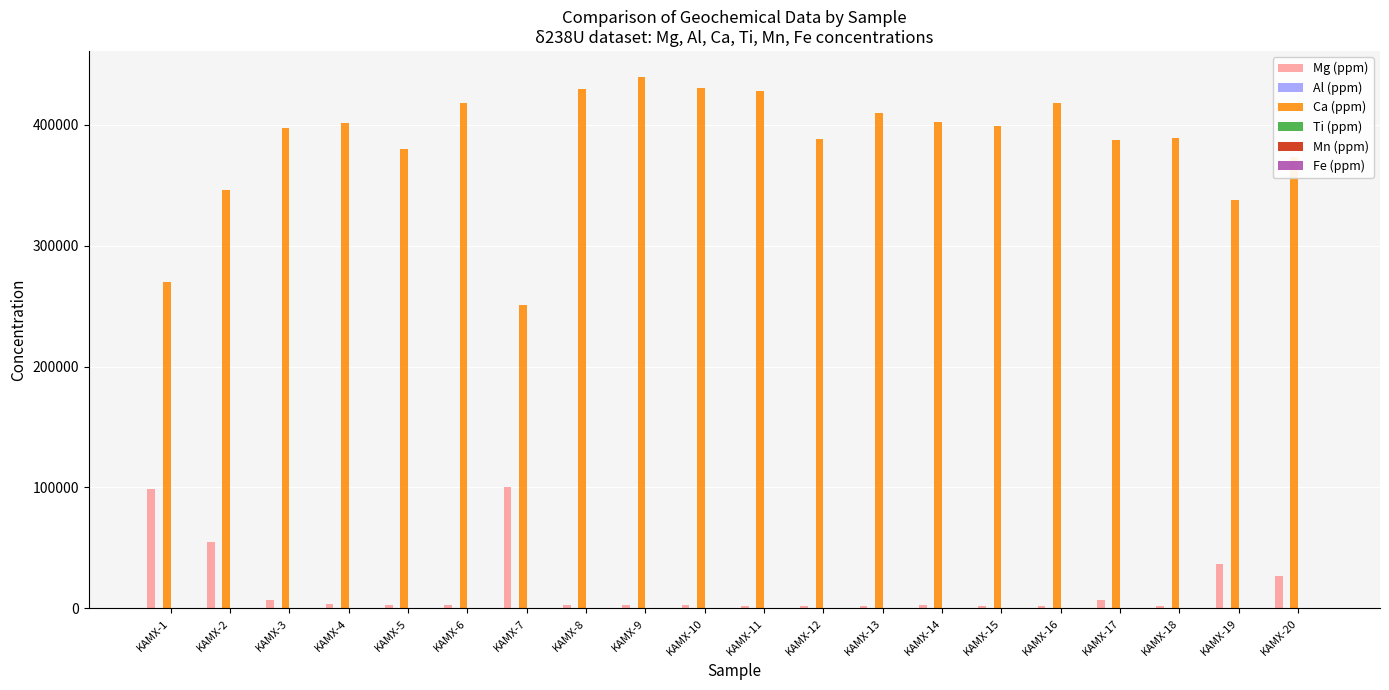

How many values in the Mg (ppm) series exceed 2975?

10